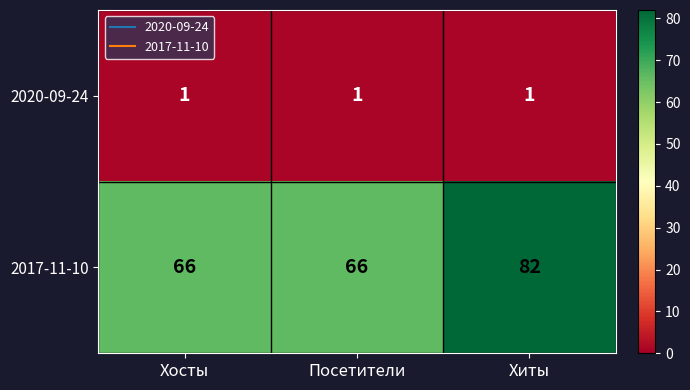

What is the average value of the 2017-11-10 series?

71